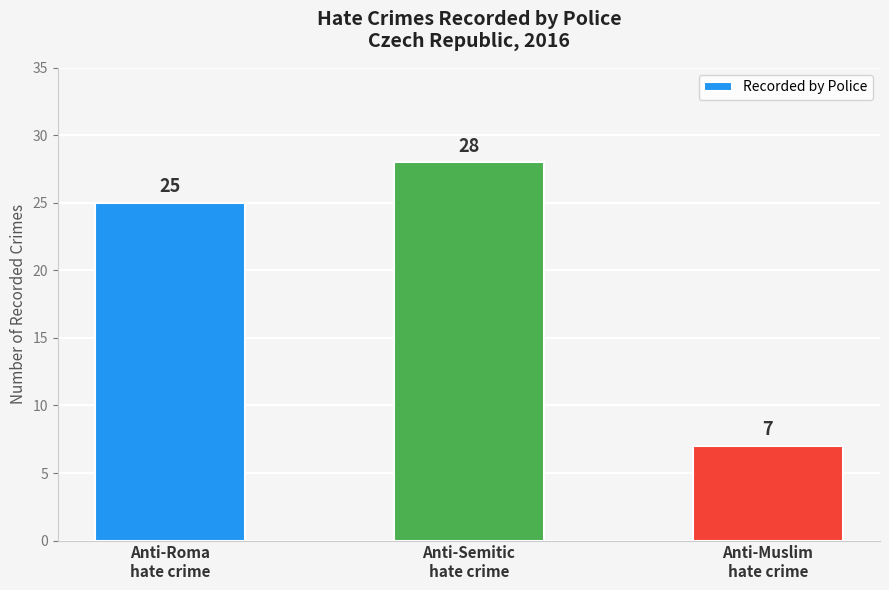

What position from the right is Anti-Roma
hate crime?

3